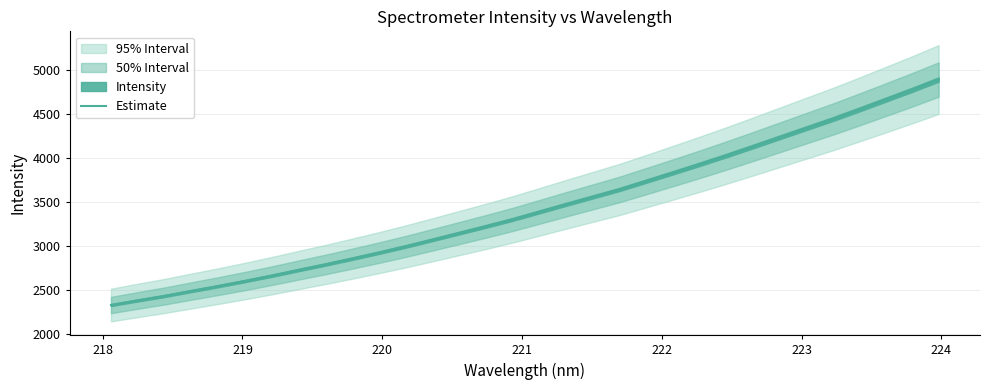

What is the highest value of the Estimate series?

4892.8